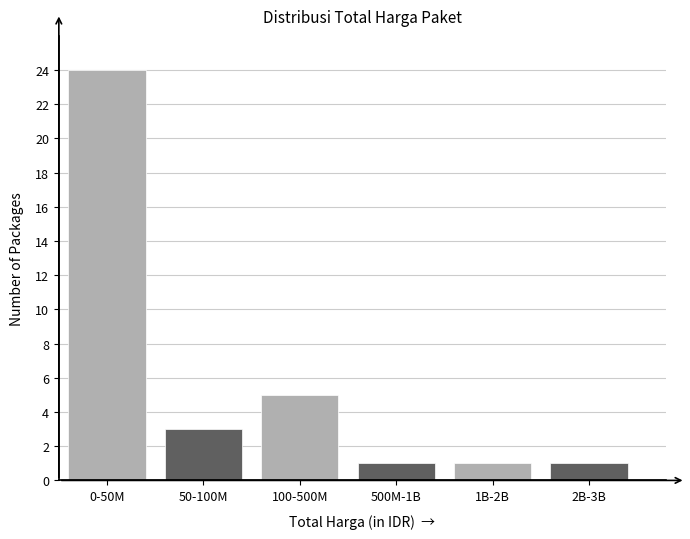

Reading right to left, transcribe all the data shown in this chart.

1	1	1	5	3	24